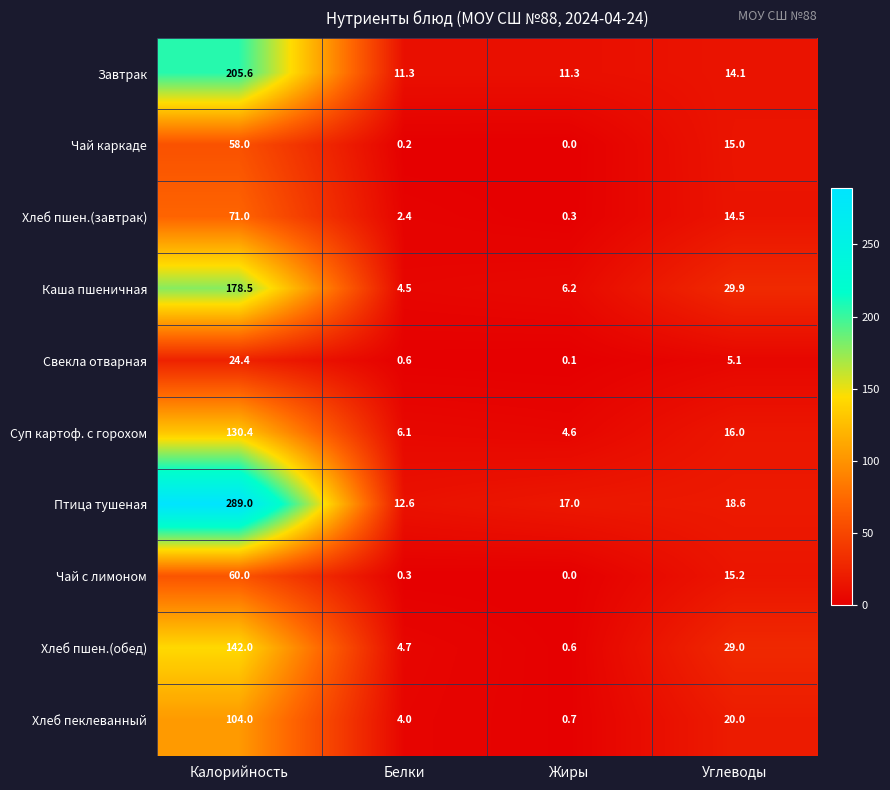

At Белки, list the series in order from largest to smallest.

Птица тушеная, Завтрак, Суп картоф. с горохом, Хлеб пшен.(обед), Каша пшеничная, Хлеб пеклеванный, Хлеб пшен.(завтрак), Свекла отварная, Чай с лимоном, Чай каркаде